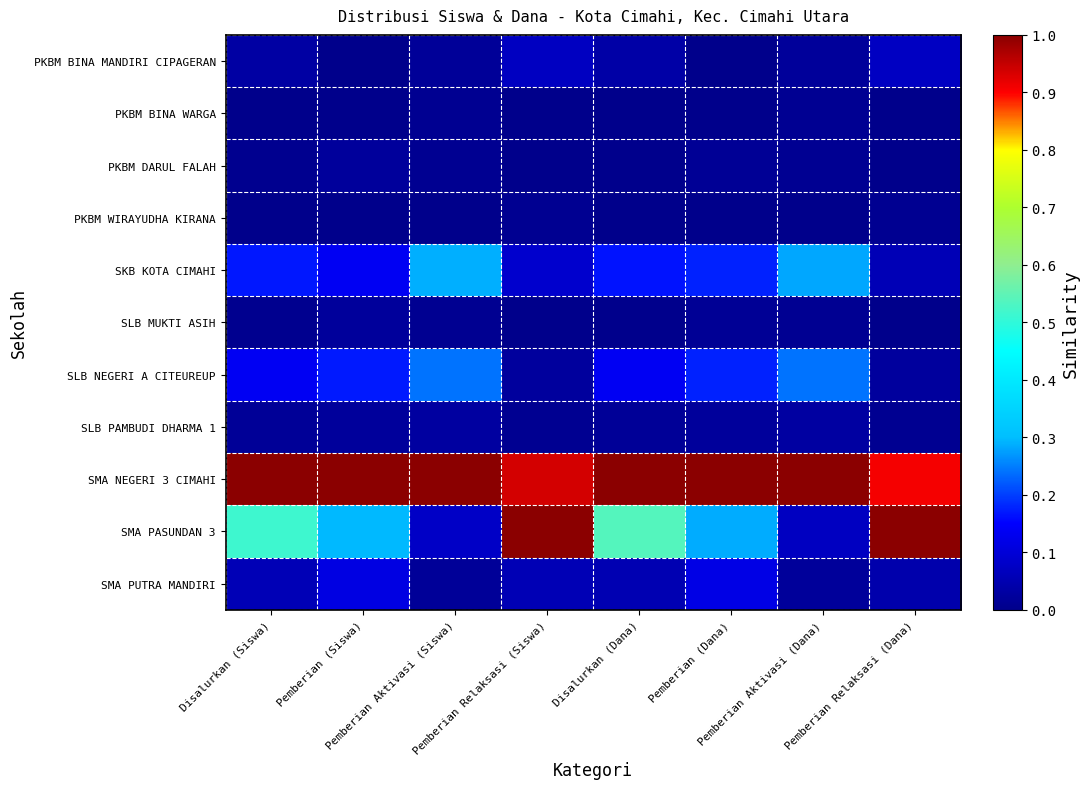

At which category is the sum across all series the highest?

Pemberian Relaksasi (Siswa)